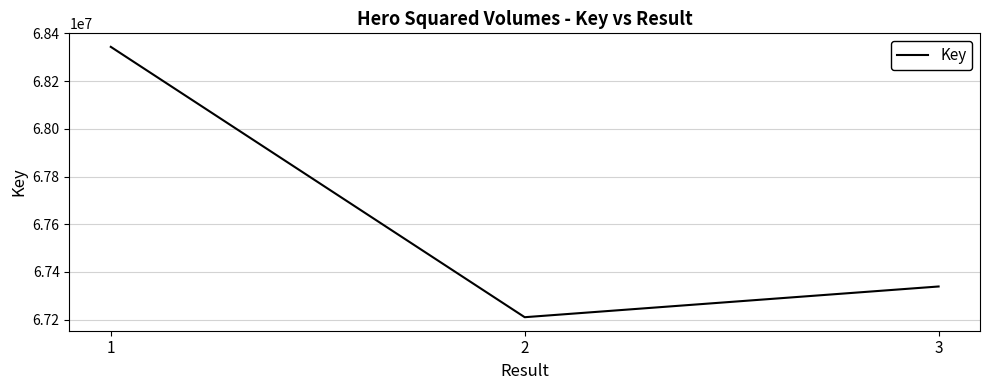

The value at 3 is 67339086. True or false?

True